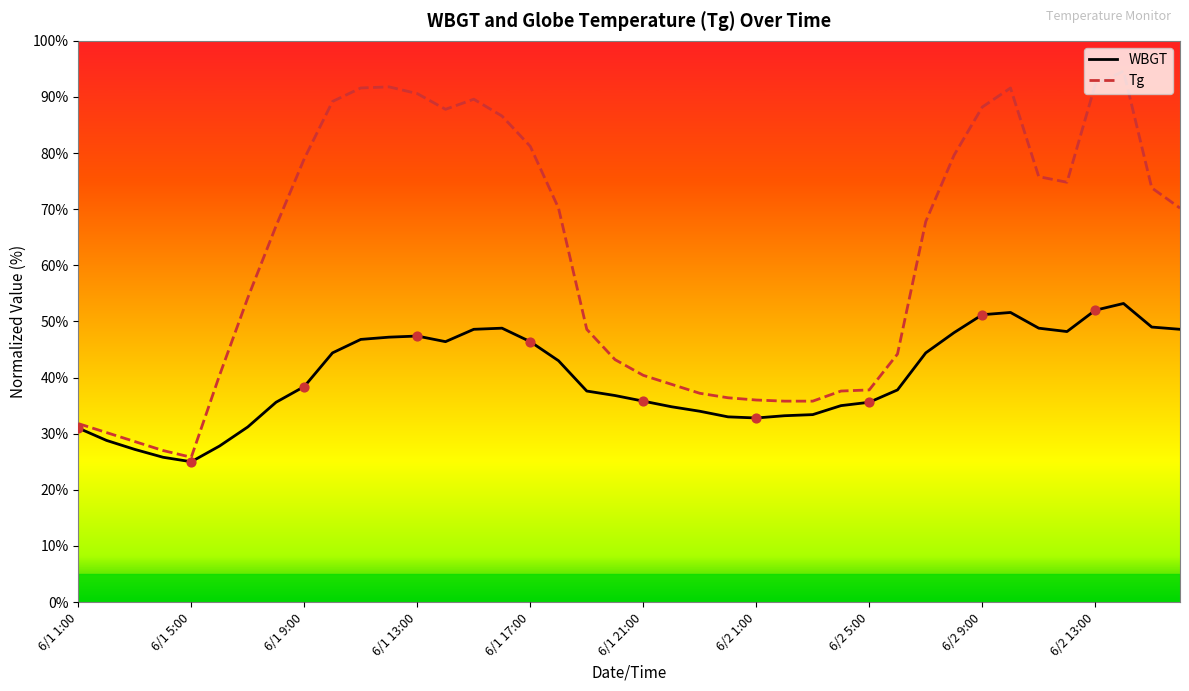

What is the smallest value displayed?

25.0